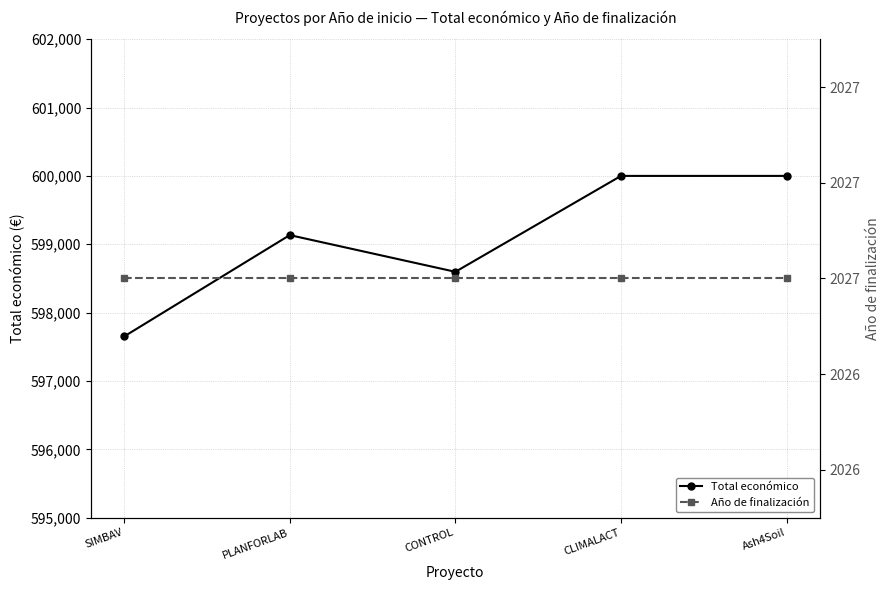

At which category is the sum across all series the highest?

CLIMALACT